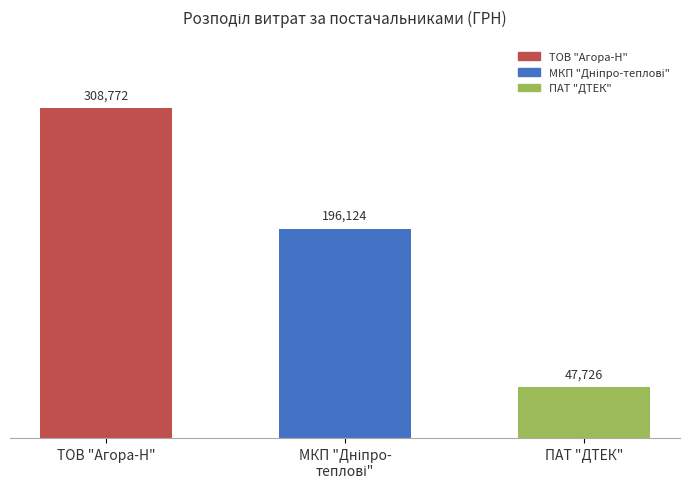

Which category has the highest value across all series?

ТОВ "Агора-Н"